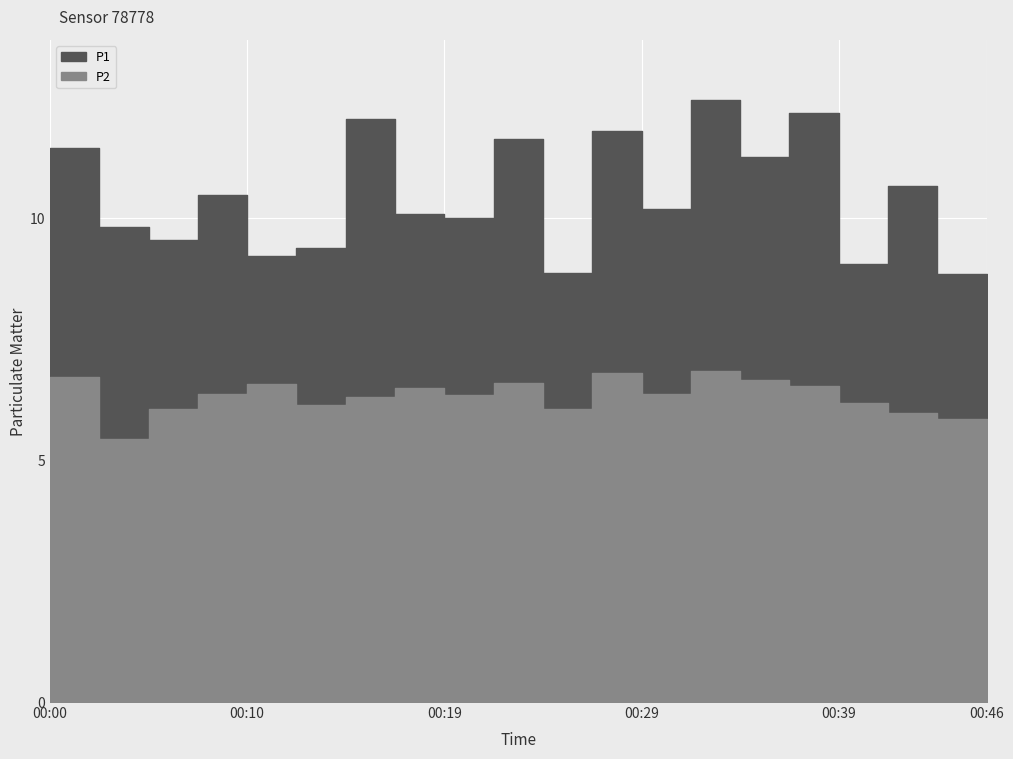

True or false: P2 has a value of 10.6 at 00:05.

False